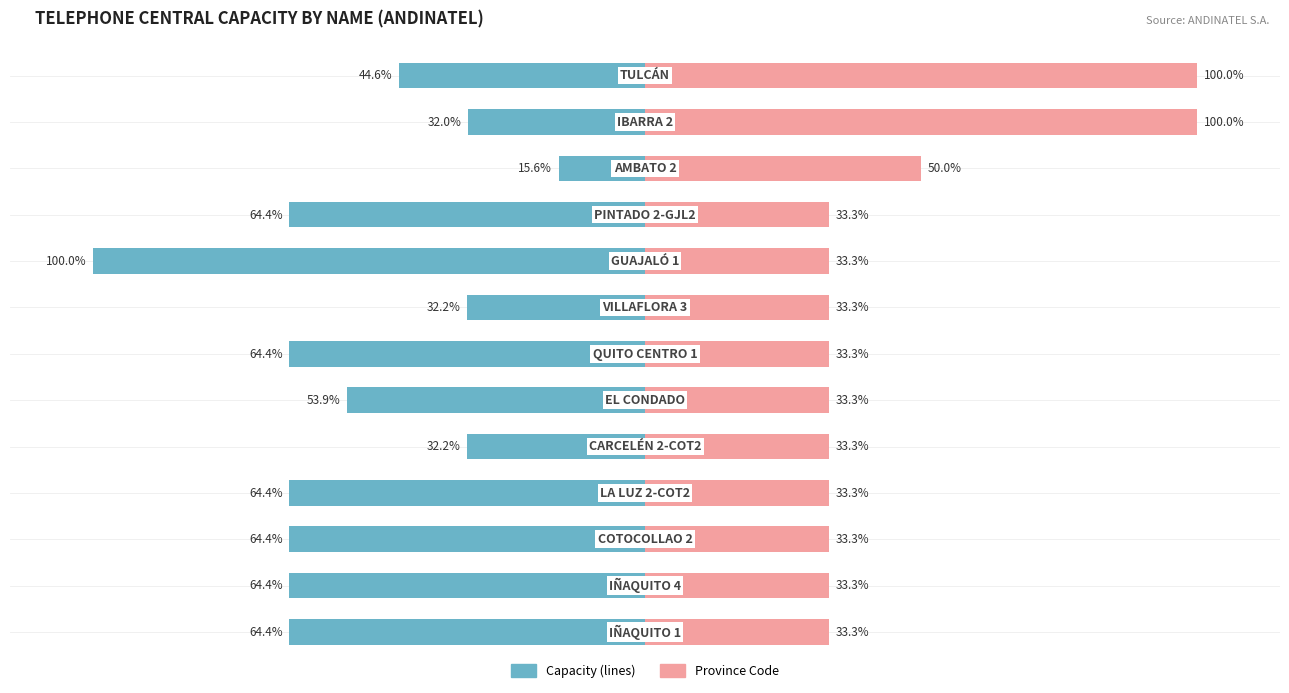

Which series changed the most between 4 and 12?

Province Code